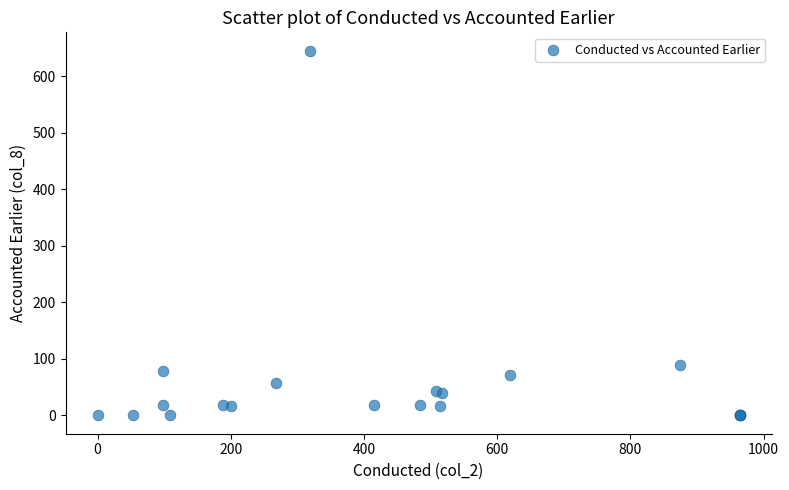

What Y value in the scatter plot is closest to 322?

90